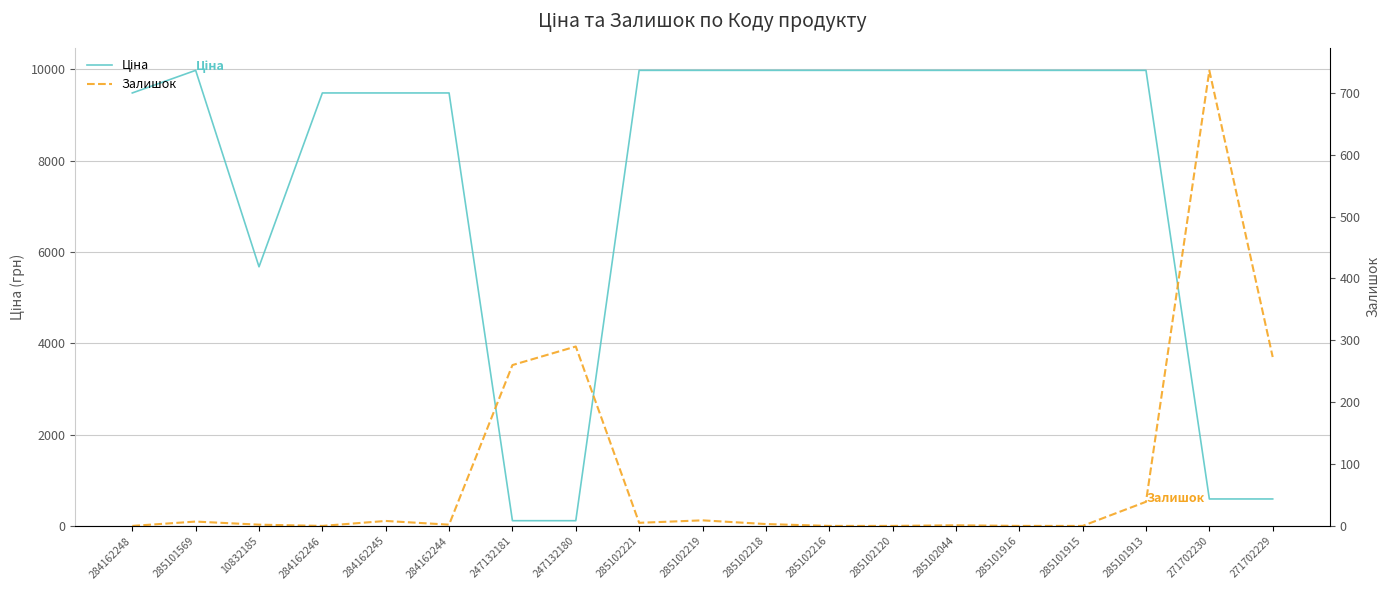

Reading left to right, transcribe all the data shown in this chart.

Ціна: 9480.1	9975.0	5673.8	9480.1	9480.1	9480.1	114.1	114.1	9975.0	9975.0	9975.0	9975.0	9975.0	9975.0	9975.0	9975.0	9975.0	589.9	589.9
Залишок: 0.0	7.0	2.0	0.0	8.0	2.0	260.0	290.0	5.0	9.0	3.0	0.0	0.0	1.0	0.0	0.0	39.0	736.0	273.0